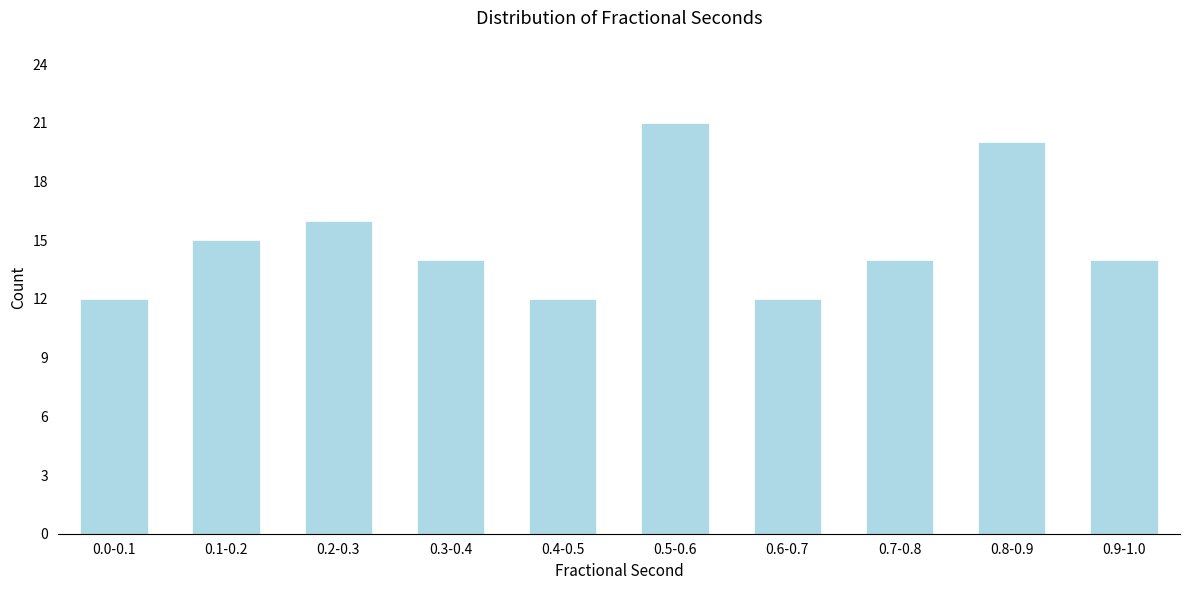

Reading left to right, what are all the values shown in this chart?

12	15	16	14	12	21	12	14	20	14